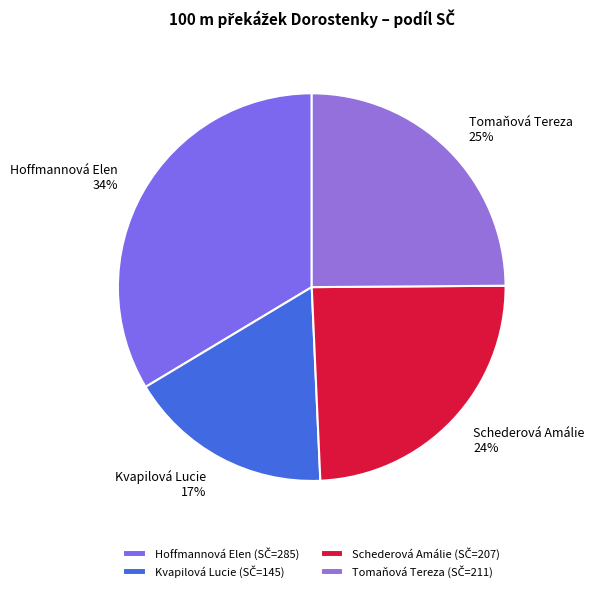

Is it true that Schederová Amálie is 24% of the pie?

True